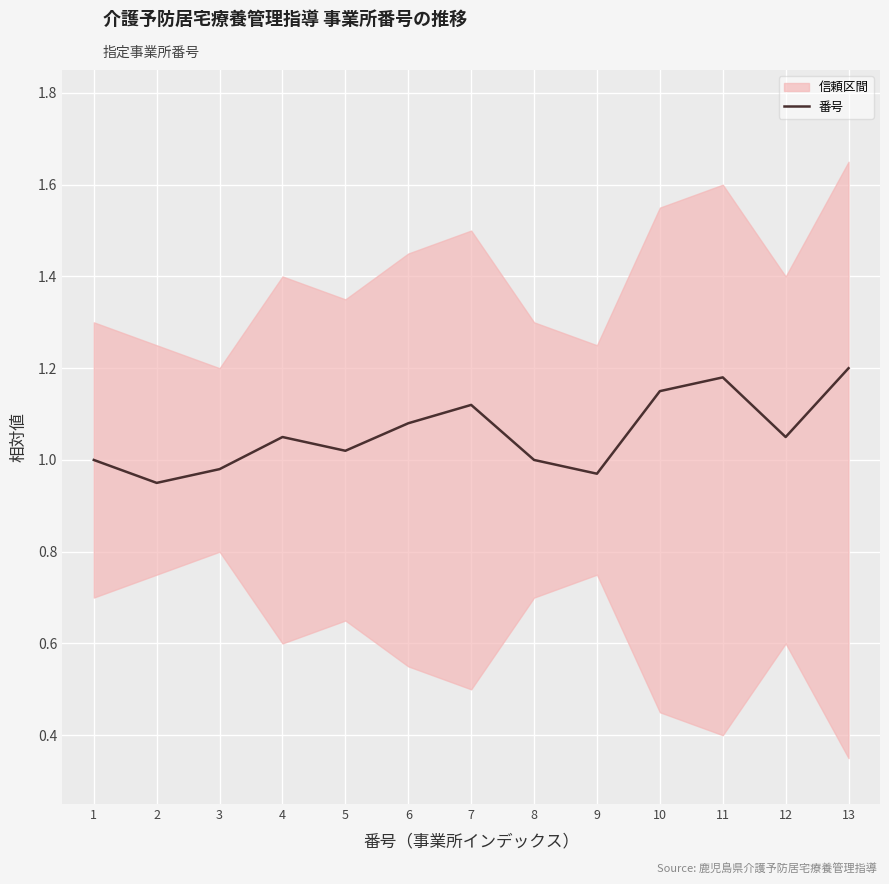

Is it true that the value at 6 is 1.4?

False